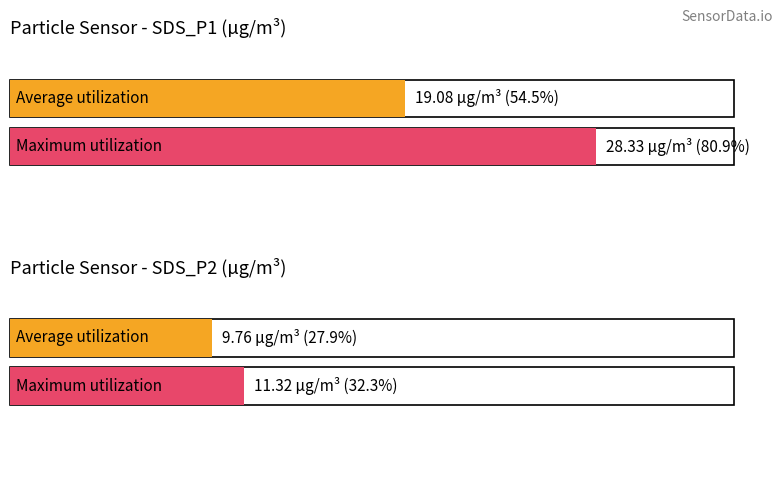

Which series has the largest total across all categories?

Maximum utilization